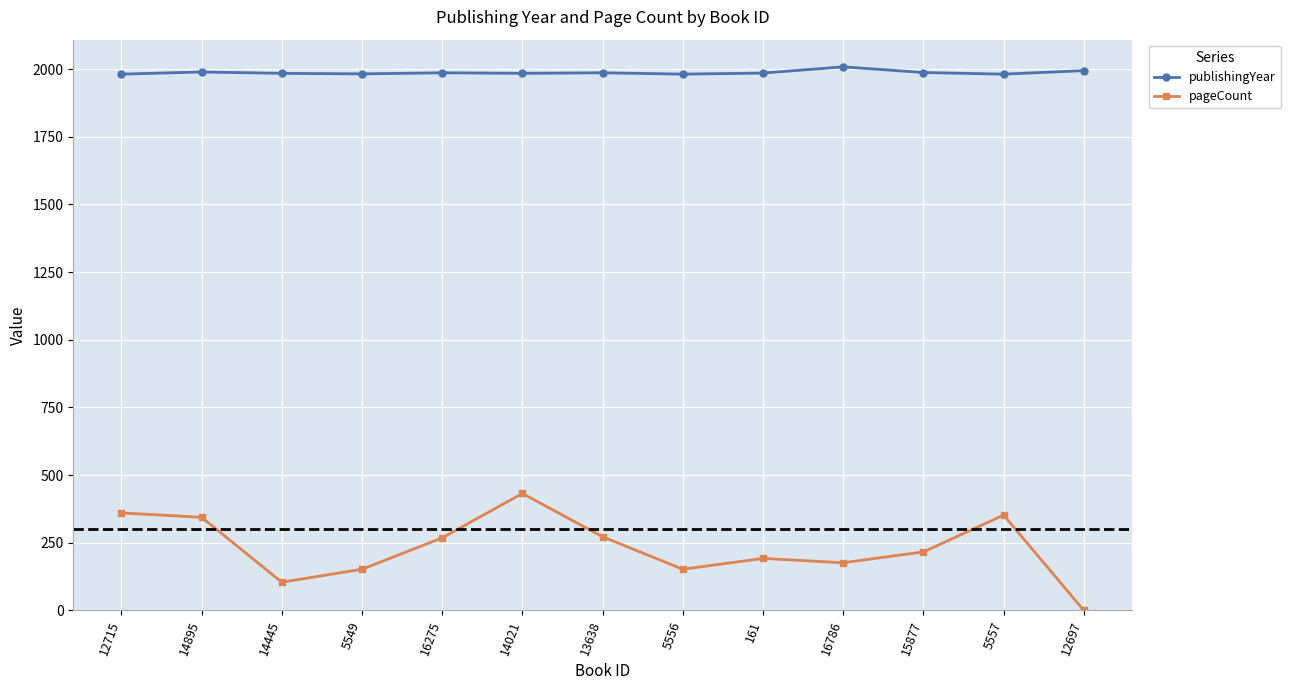

What is the sum of the publishingYear values at 5556 and 14895?

3970